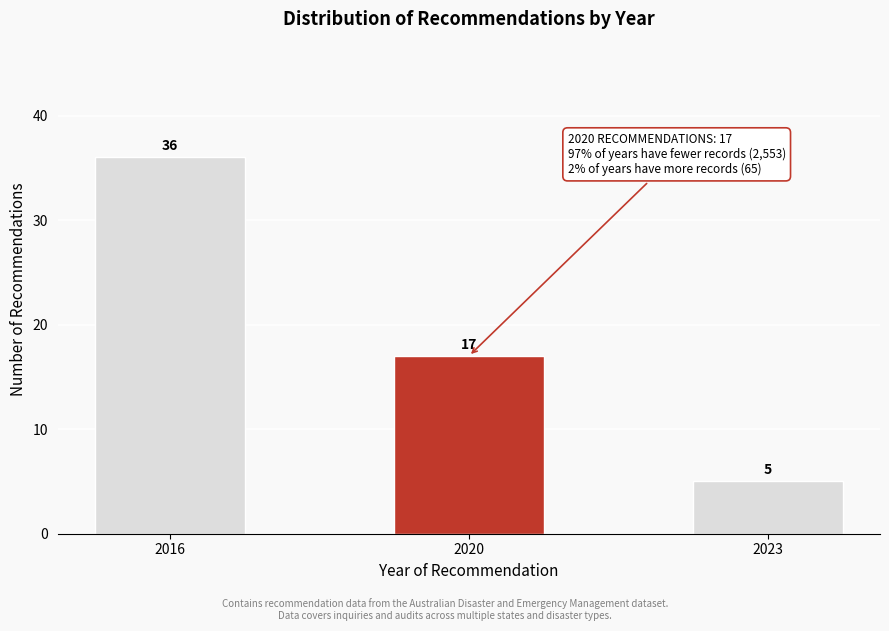

Reading left to right, transcribe all the data shown in this chart.

2016=36	2020=17	2023=5